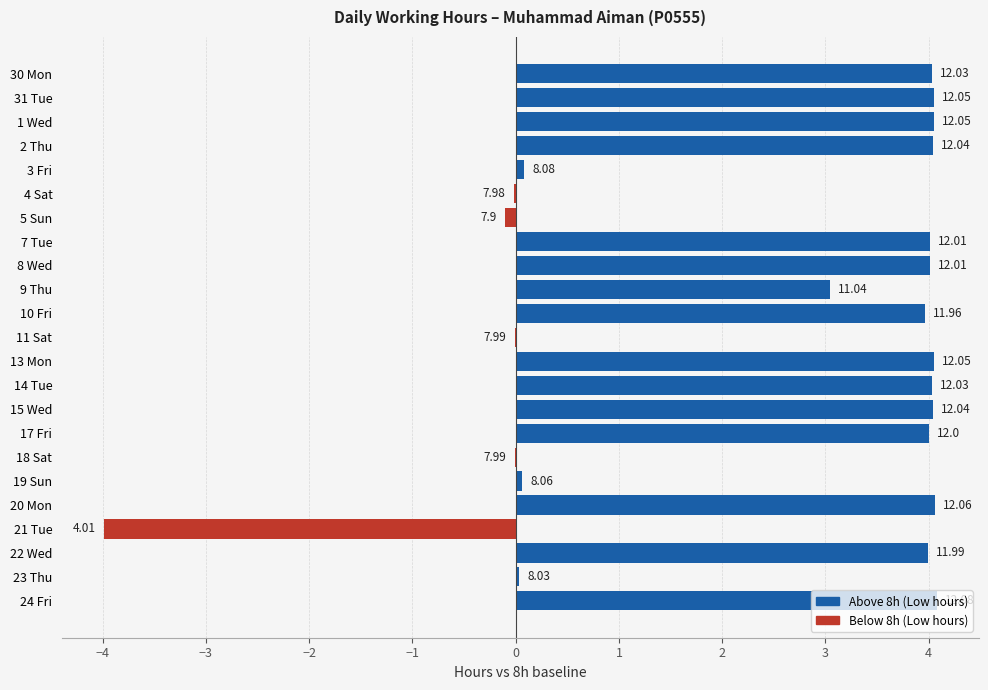

What is the difference between the second highest and minimum values?

8.1